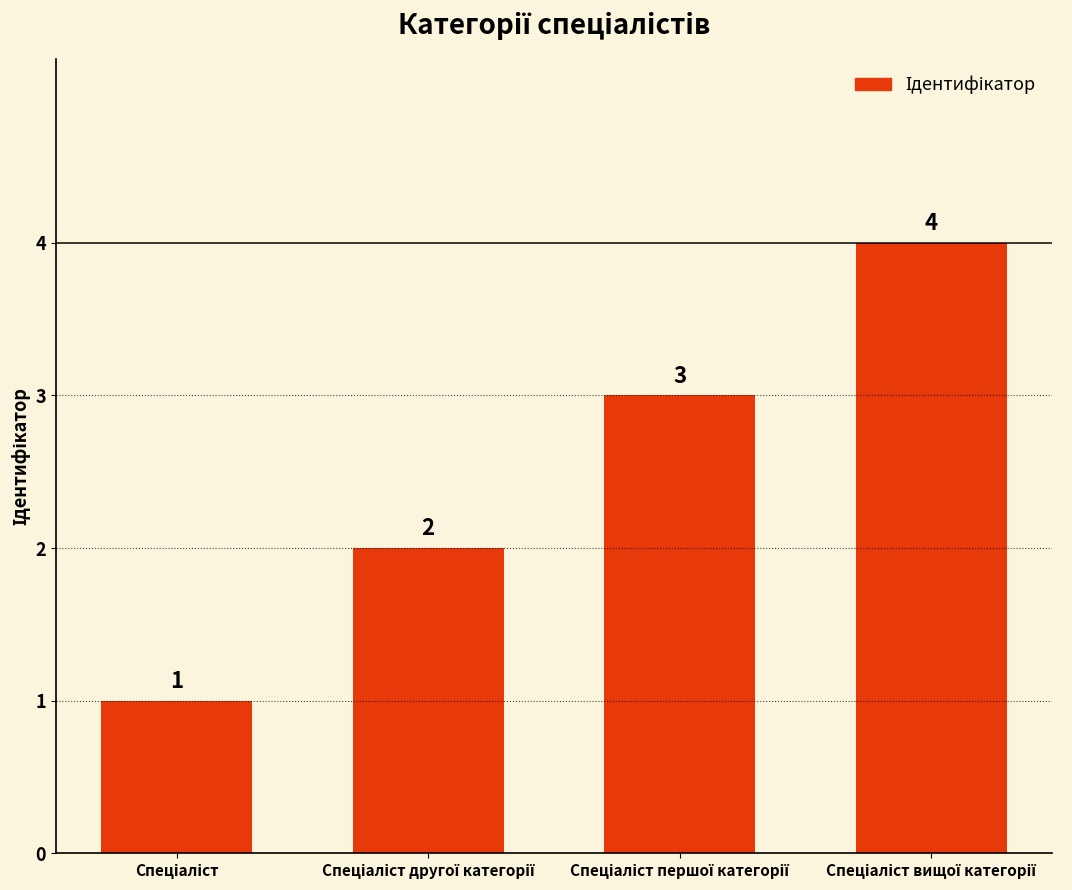

What is the value of the 3rd bar from the left?

3